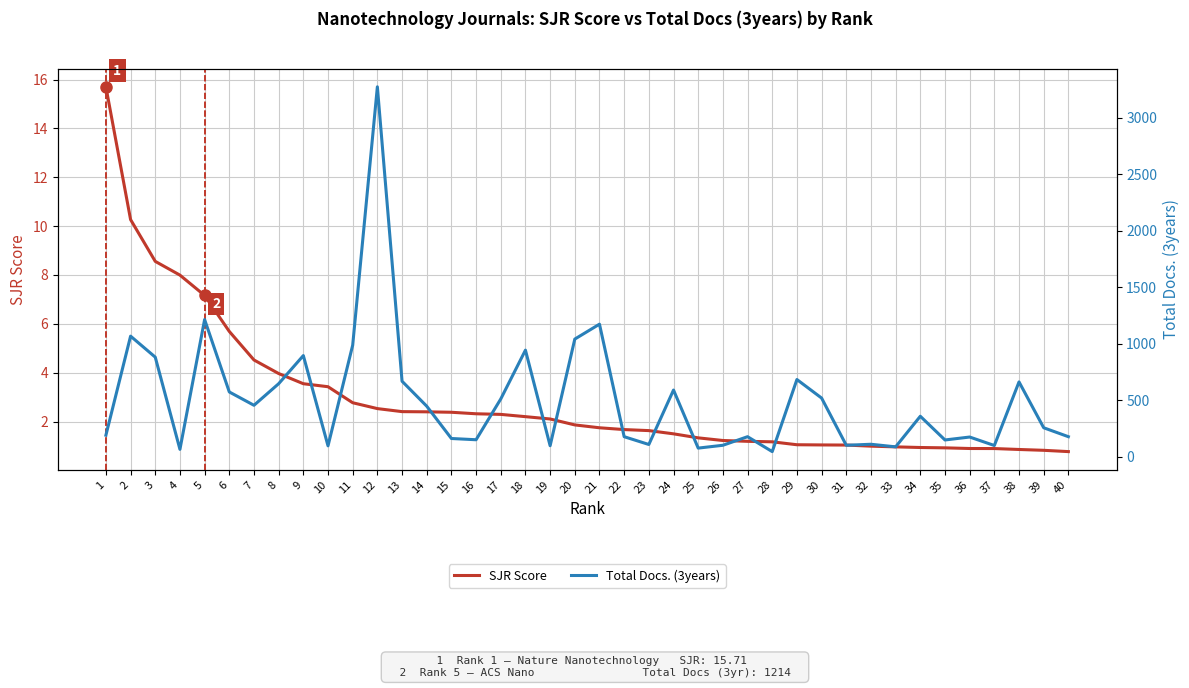

Reading right to left, transcribe all the data shown in this chart.

SJR Score: 40=0.8	39=0.8	38=0.9	37=0.9	36=0.9	35=0.9	34=0.9	33=1.0	32=1.0	31=1.0	30=1.0	29=1.0	28=1.2	27=1.2	26=1.2	25=1.3	24=1.5	23=1.6	22=1.7	21=1.7	20=1.9	19=2.1	18=2.2	17=2.3	16=2.3	15=2.4	14=2.4	13=2.4	12=2.5	11=2.8	10=3.4	9=3.5	8=4.0	7=4.5	6=5.7	5=7.2	4=8.0	3=8.6	2=10.3	1=15.7
Total Docs. (3years): 40=177.0	39=256.0	38=662.0	37=99.0	36=174.0	35=148.0	34=358.0	33=87.0	32=110.0	31=101.0	30=519.0	29=683.0	28=45.0	27=177.0	26=101.0	25=76.0	24=590.0	23=108.0	22=177.0	21=1173.0	20=1041.0	19=97.0	18=943.0	17=511.0	16=150.0	15=161.0	14=447.0	13=668.0	12=3274.0	11=987.0	10=96.0	9=895.0	8=646.0	7=455.0	6=573.0	5=1214.0	4=65.0	3=881.0	2=1067.0	1=190.0